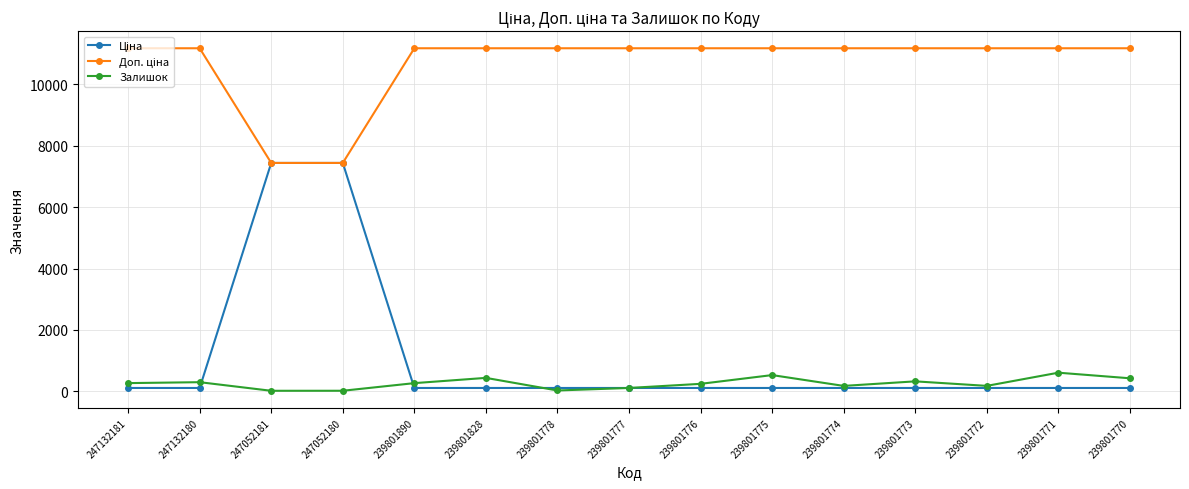

What is the maximum value shown in the chart?

11169.0